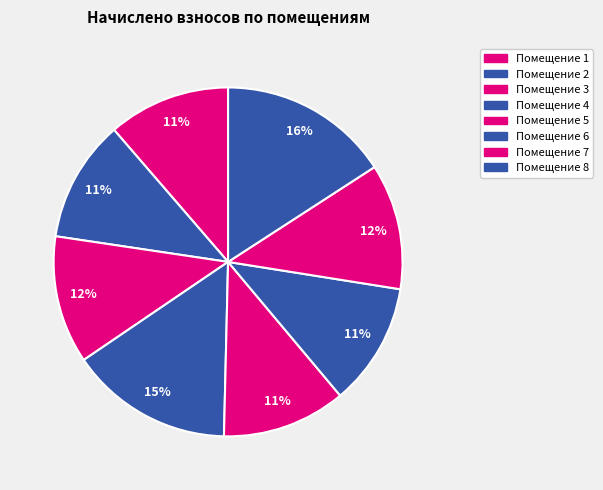

Count the number of slices in the pie.

8